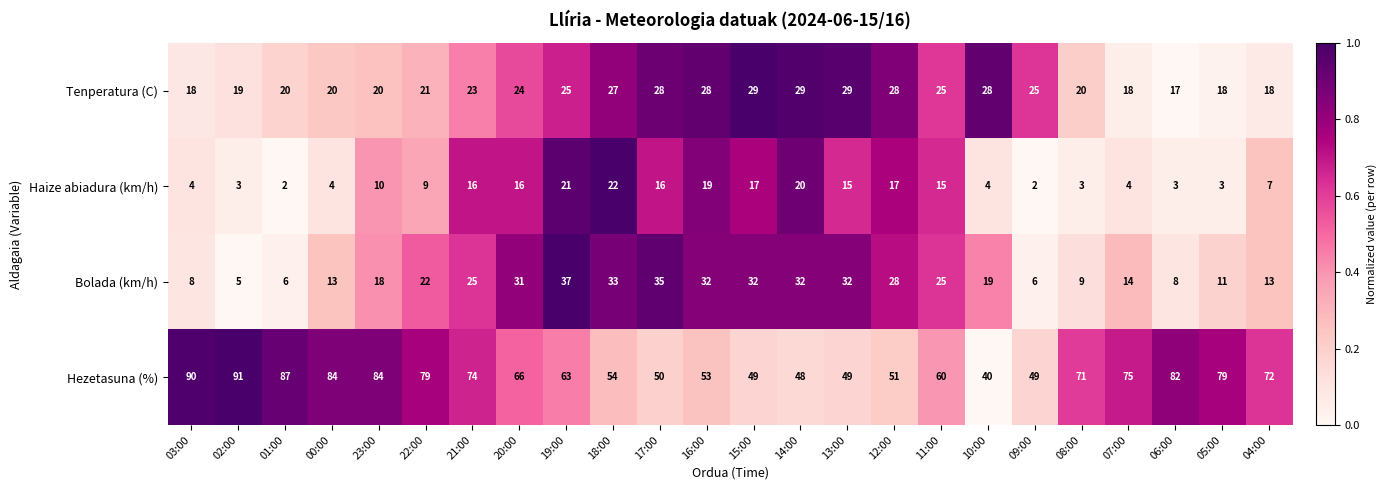

What is the difference between the highest and lowest values at 21:00?

58